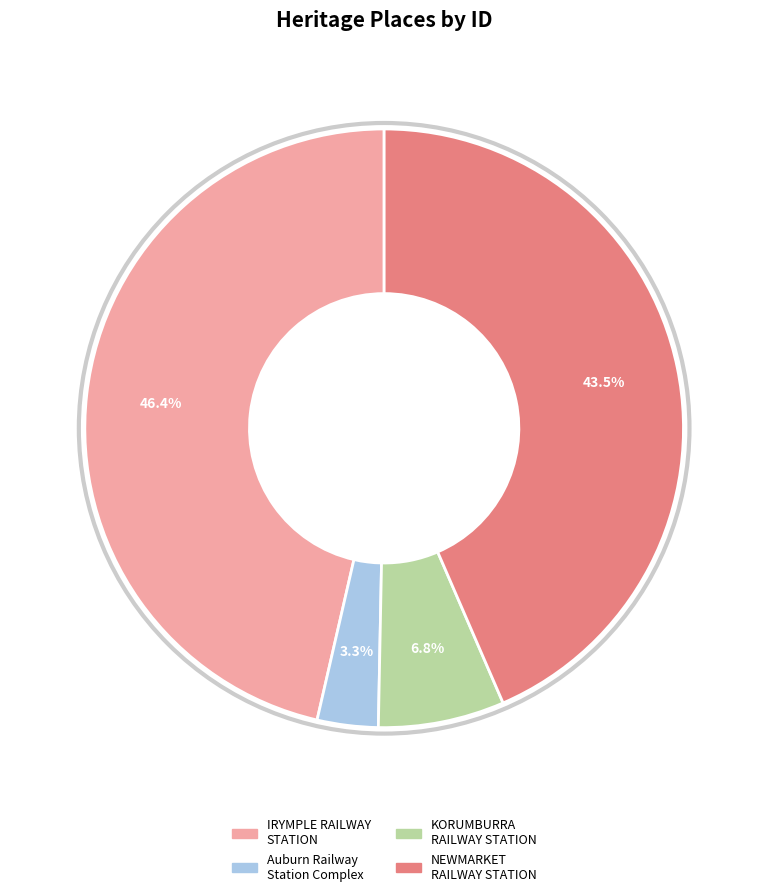

Is there any slice that represents more than half of the pie?

No